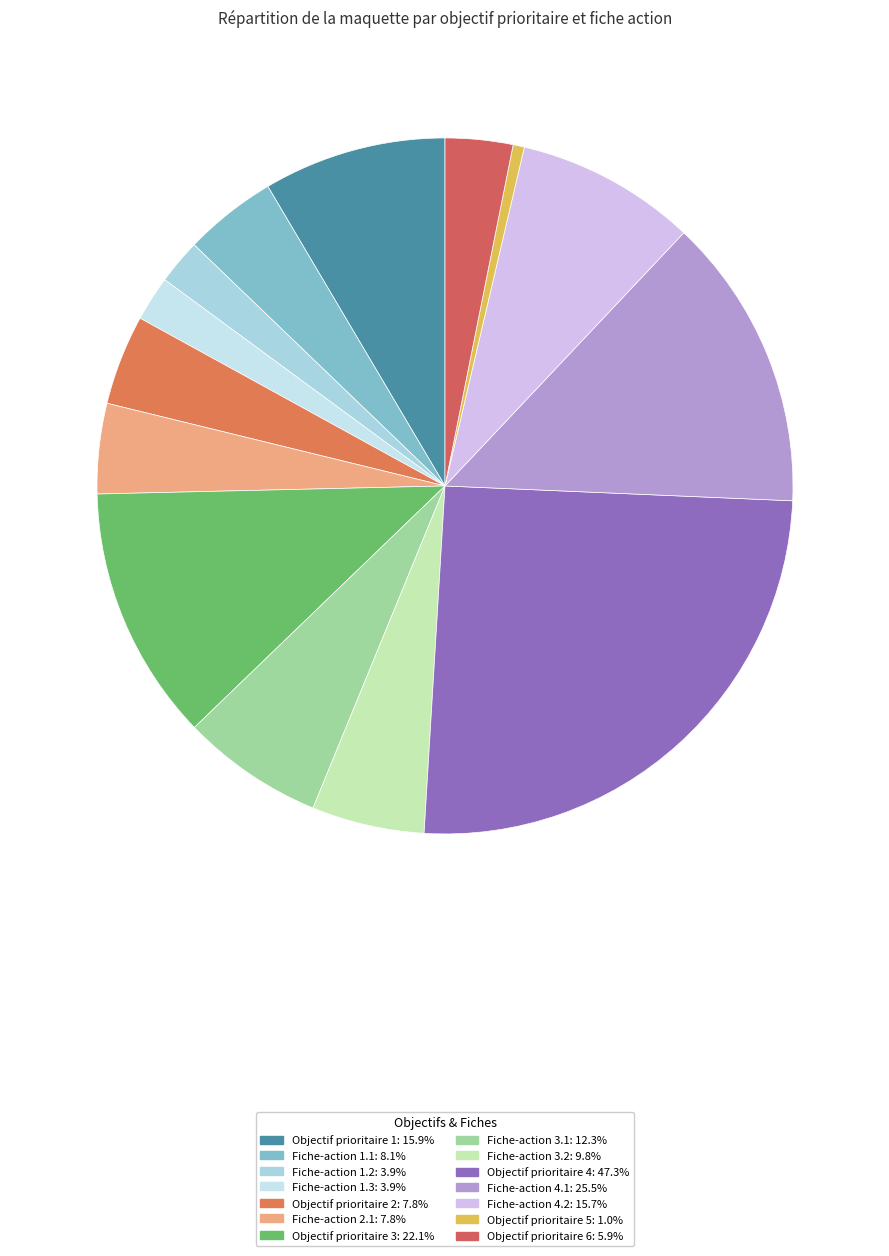

To the nearest percent, what is the average slice percentage?

7%